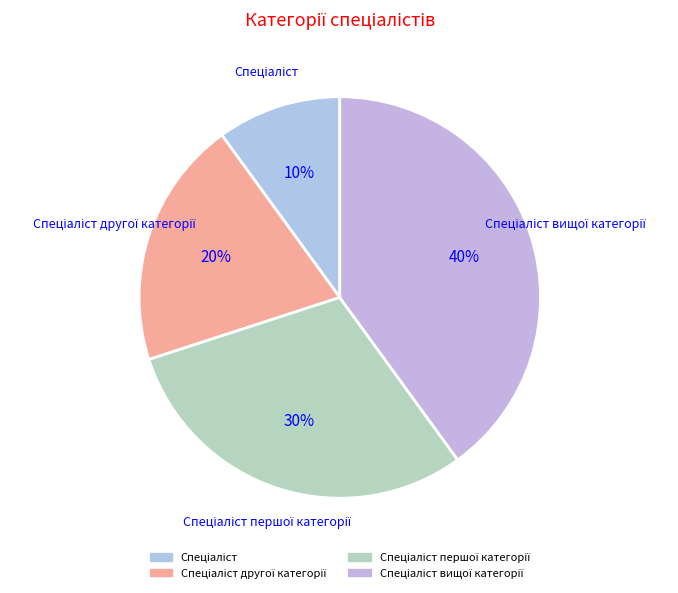

What is the smallest slice in the pie chart?

Спеціаліст